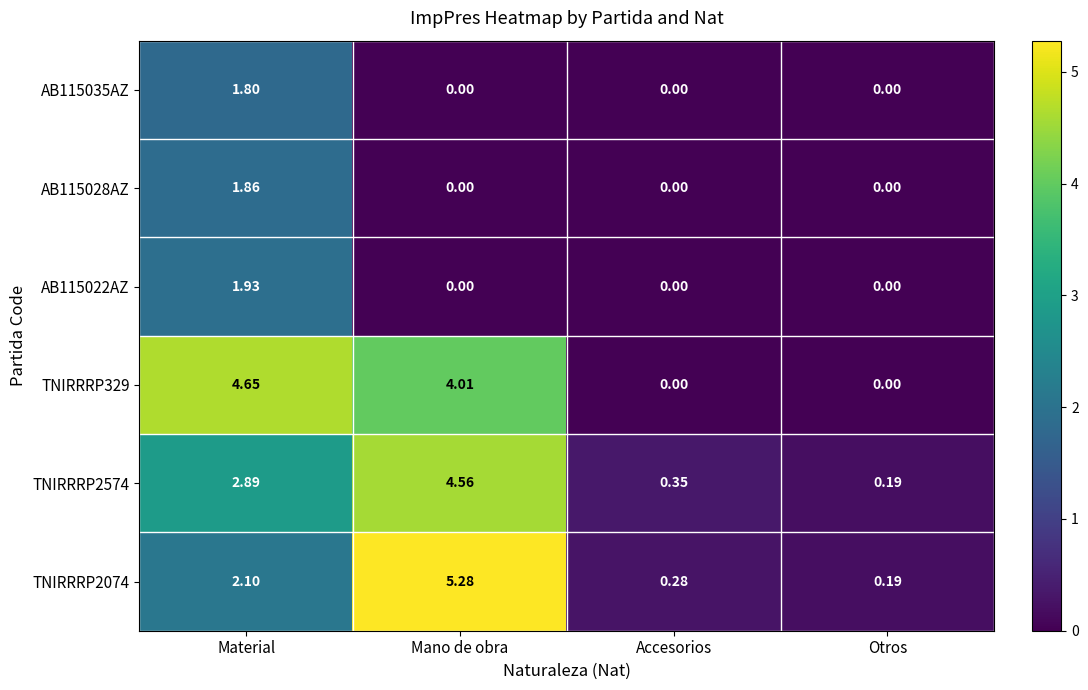

Which series has the largest range (max minus min)?

TNIRRRP2074